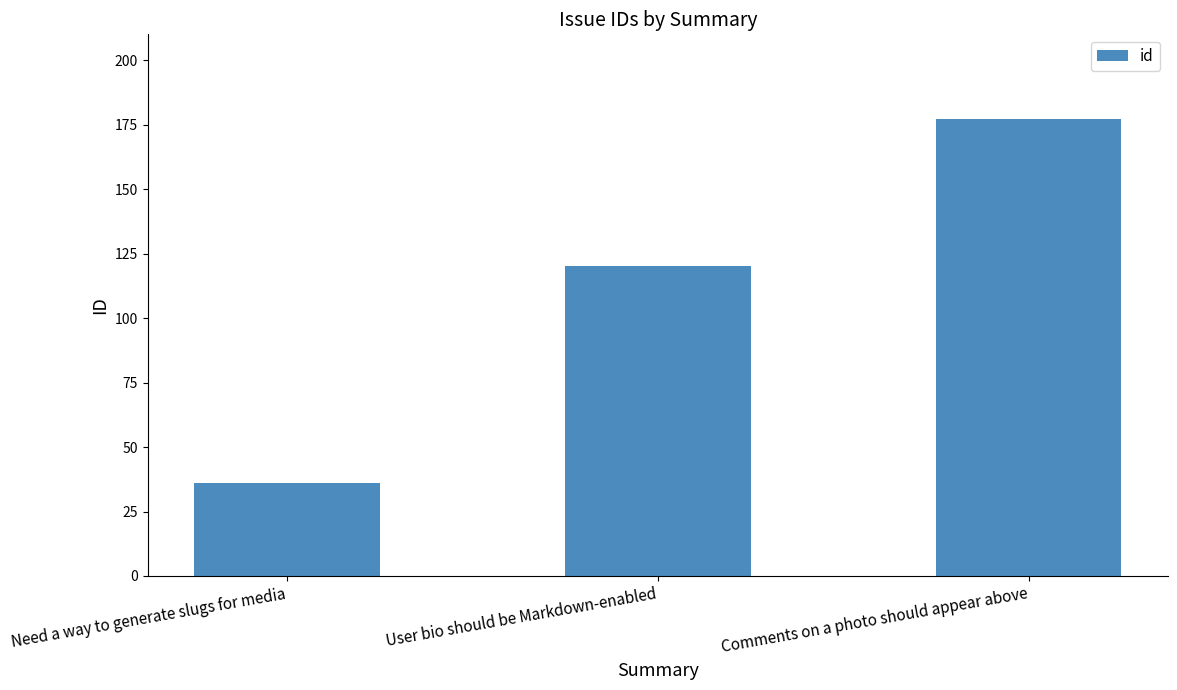

Which category has the lowest value across all series?

Need a way to generate slugs for media